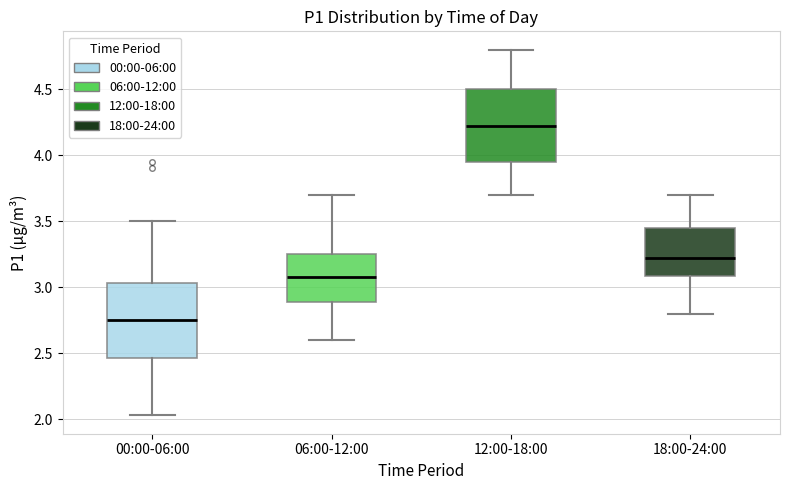

Reading left to right, transcribe this box plot: for each box, give where its median line is, the range the box spans, and where its two whiskers end, as read against the y-axis. The values are not printed on the chart, so give them approximately, as read against the axis.

00:00-06:00: median 2.75, box 2.45 to 3.05, whiskers 2.05 to 3.50
06:00-12:00: median 3.10, box 2.90 to 3.25, whiskers 2.60 to 3.70
12:00-18:00: median 4.25, box 3.95 to 4.50, whiskers 3.70 to 4.80
18:00-24:00: median 3.25, box 3.10 to 3.45, whiskers 2.80 to 3.70